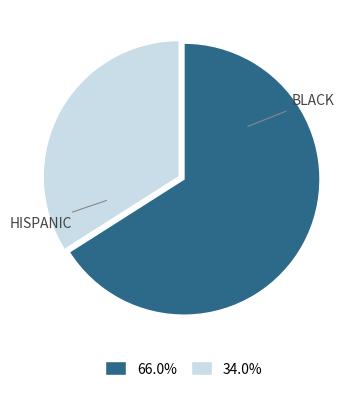

Does any single category account for the majority?

Yes